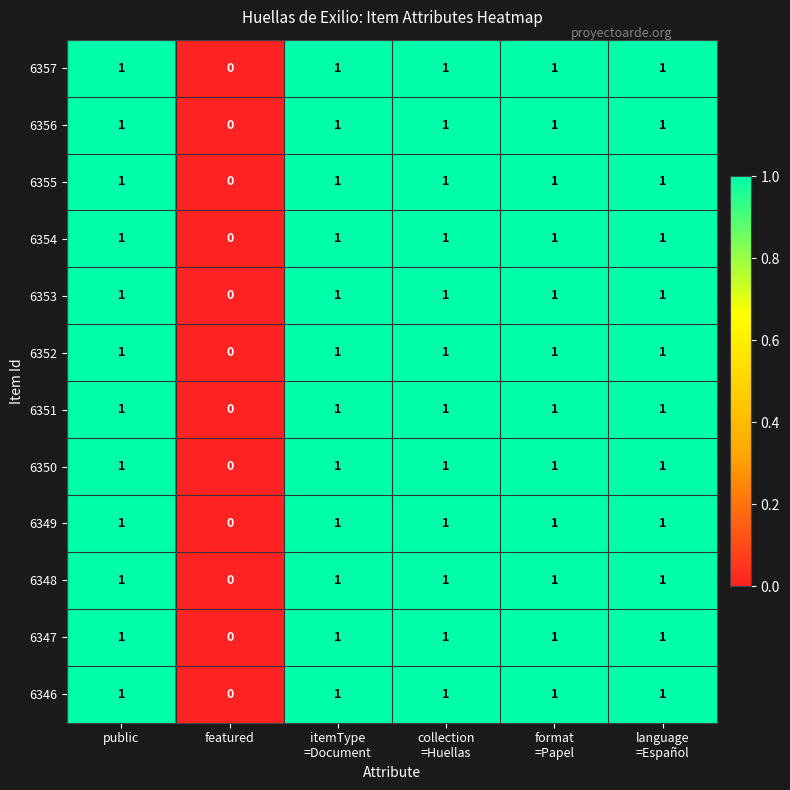

How many data points in 6347 are less than 1?

1